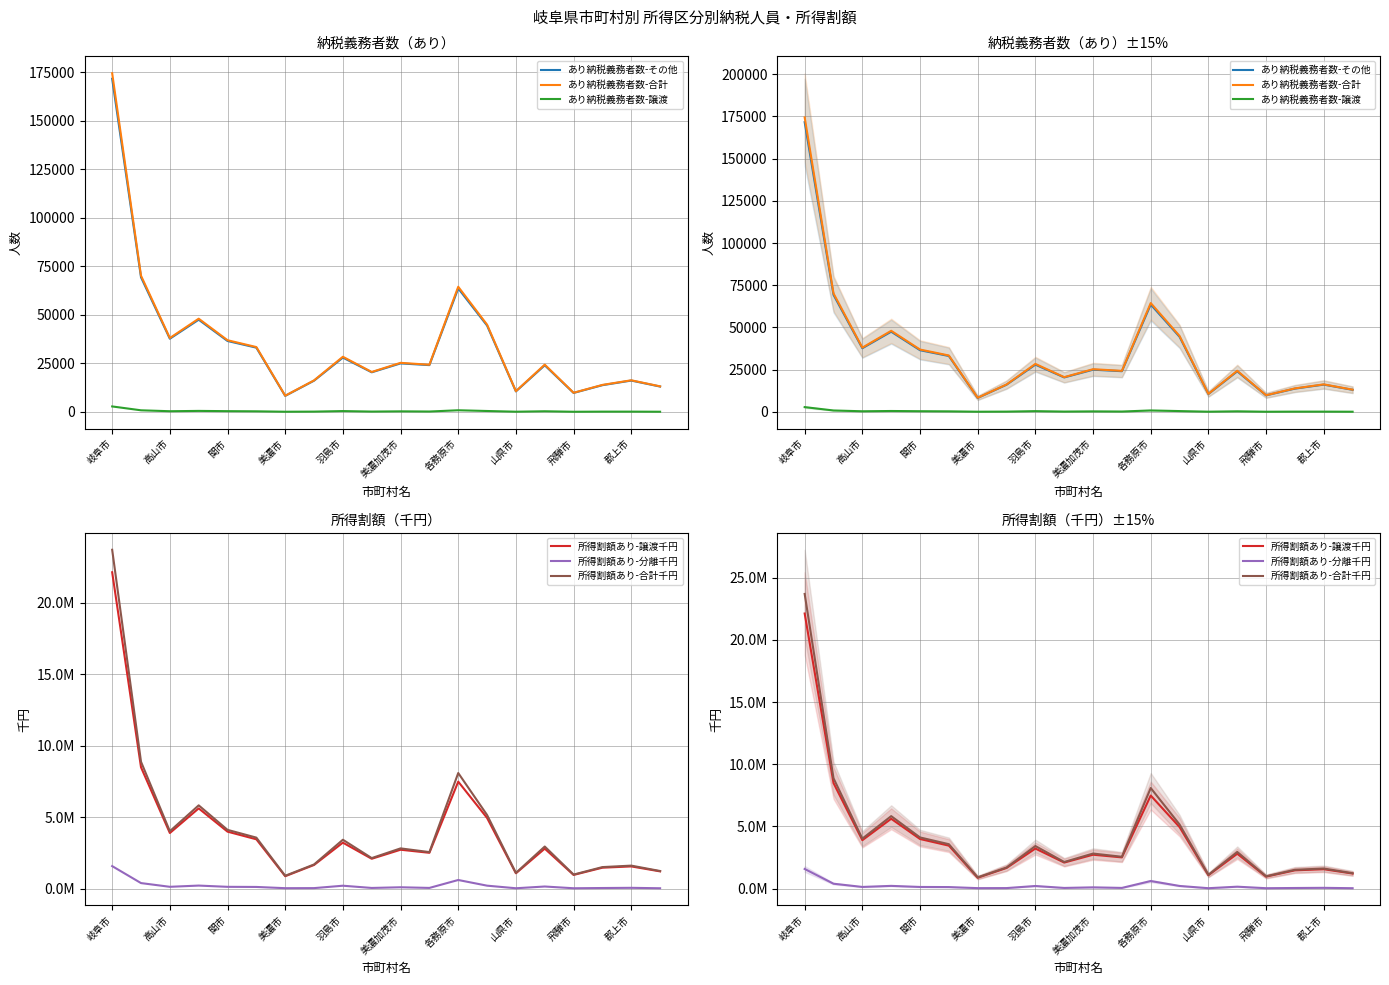

Where does the 所得割額あり-分離千円 series first go above 117126?

岐阜市